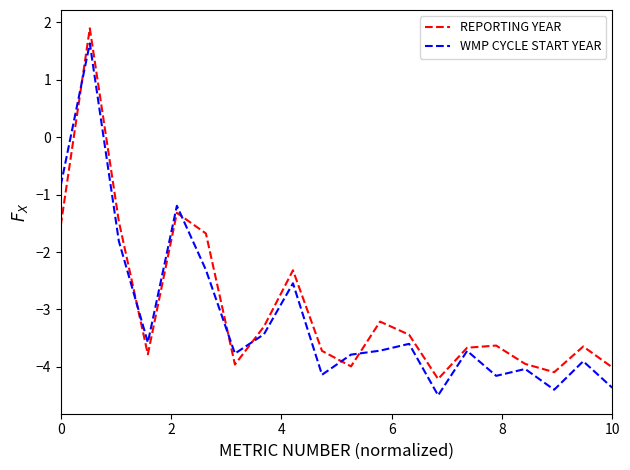

Count the number of categories in the chart.

20